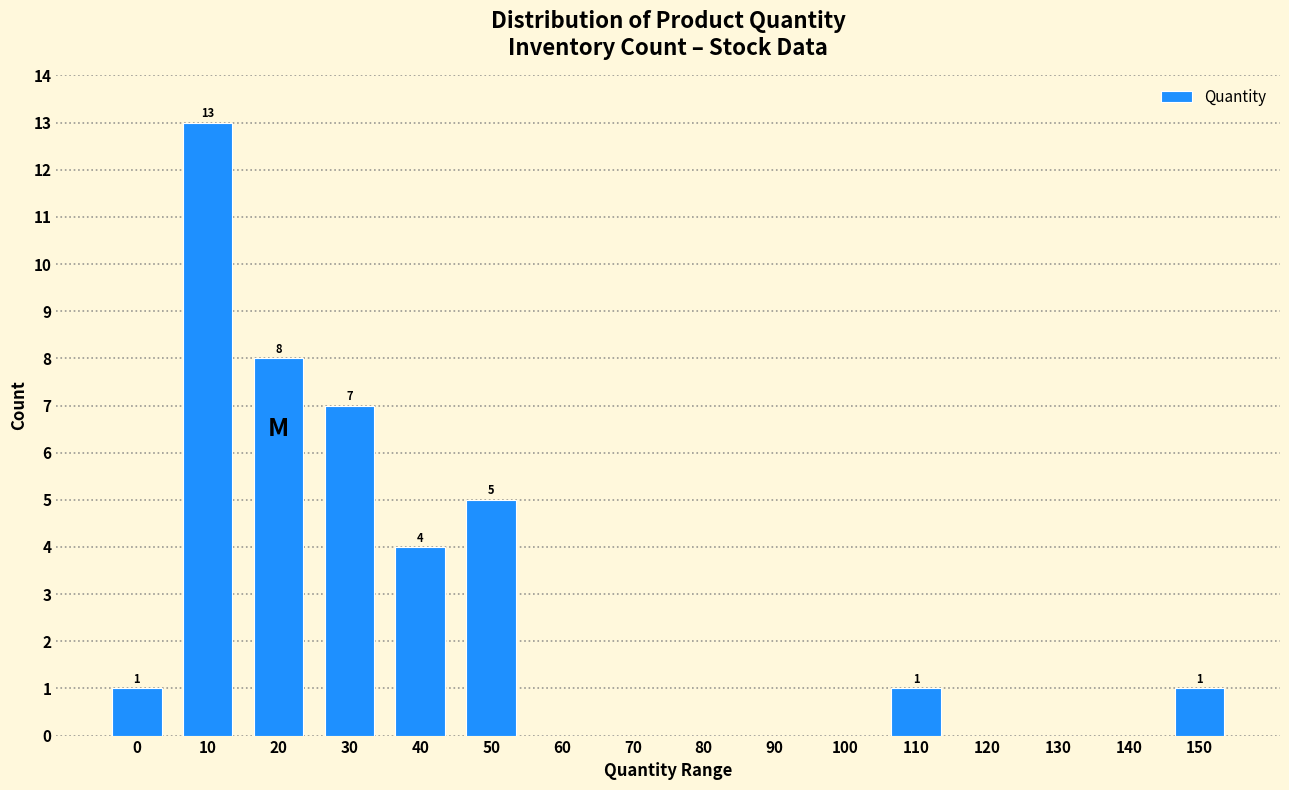

Reading right to left, list all the values displayed in this chart.

150=1	140=0	130=0	120=0	110=1	100=0	90=0	80=0	70=0	60=0	50=5	40=4	30=7	20=8	10=13	0=1